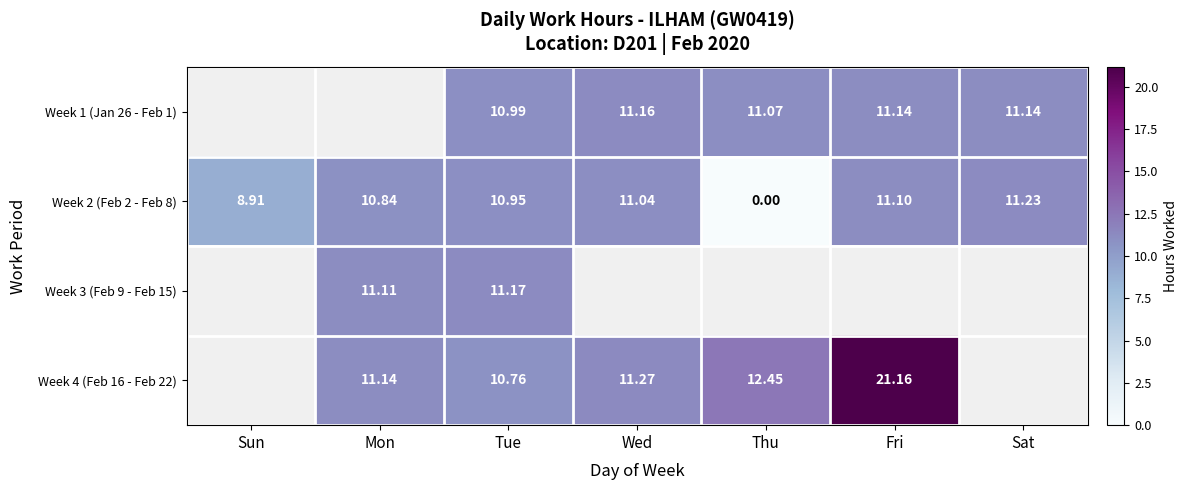

What is the spread (max minus min) of values at Tue?

0.4